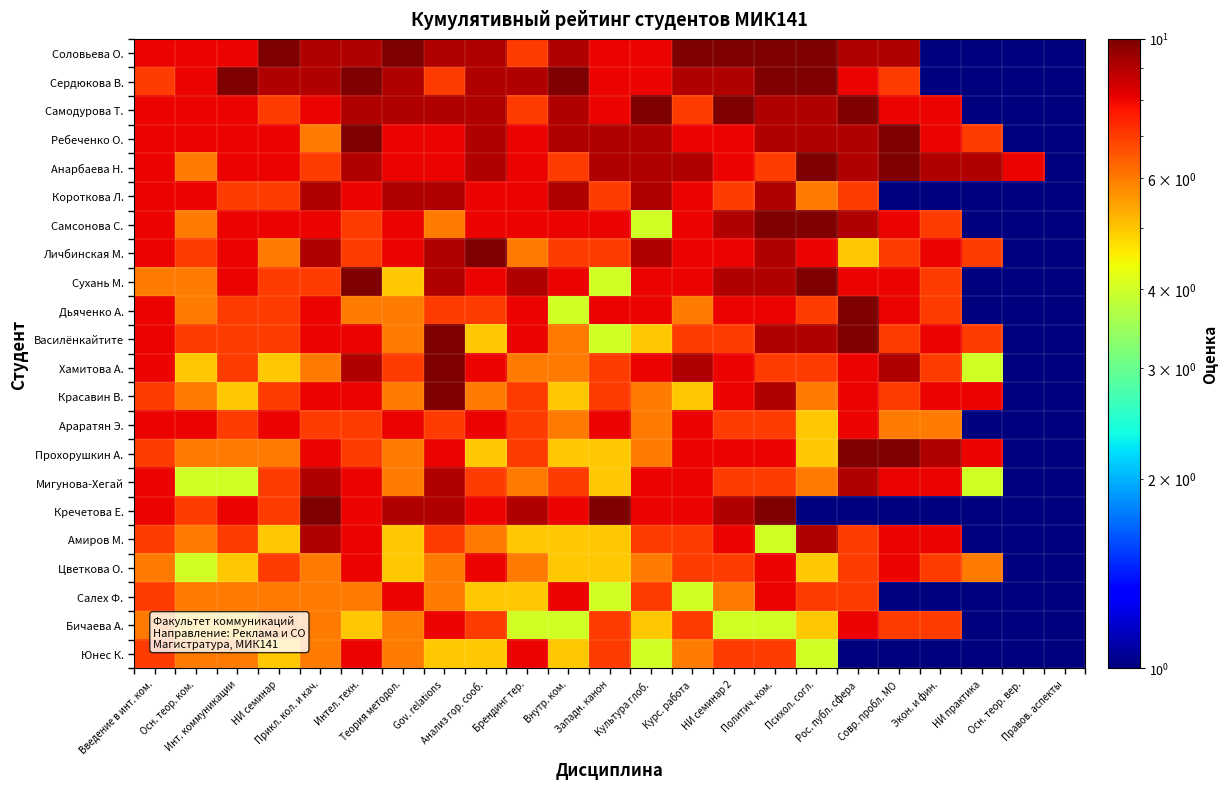

At which category is the sum across all series the highest?

Политич. ком.